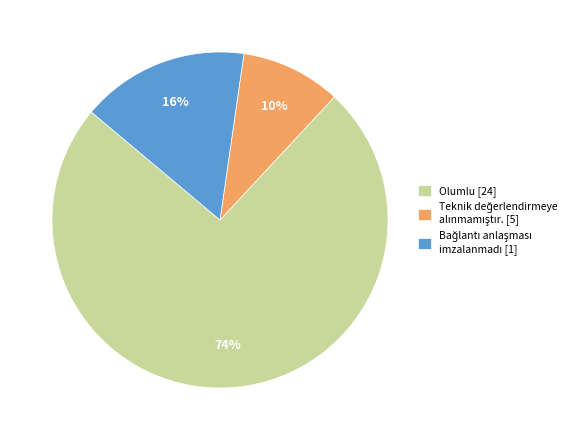

To the nearest percent, what percentage of the pie is Olumlu [24]?

74%